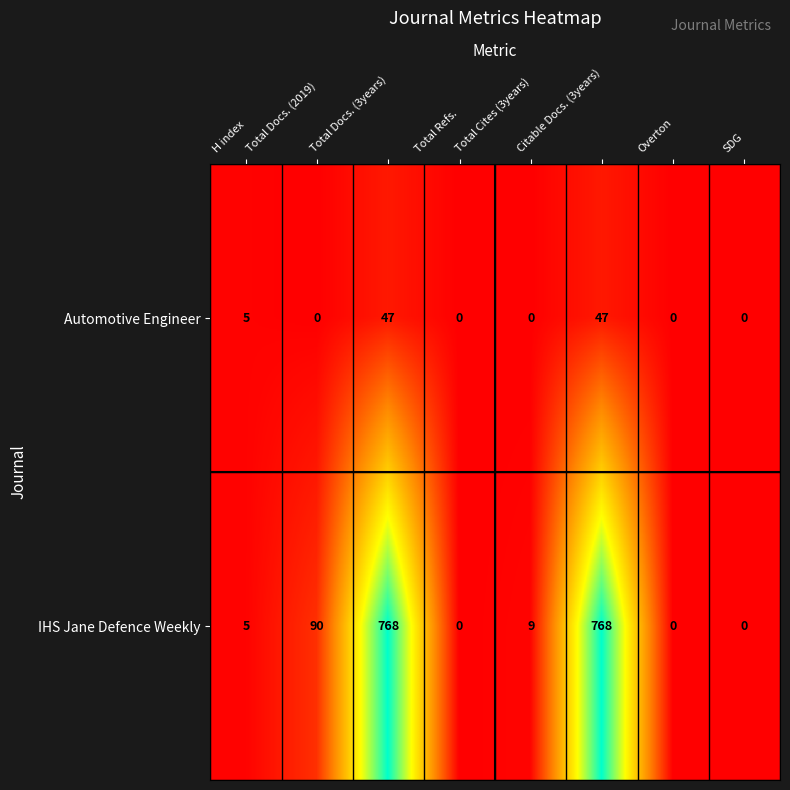

The value of IHS Jane Defence Weekly at Citable Docs. (3years) is 1104. True or false?

False